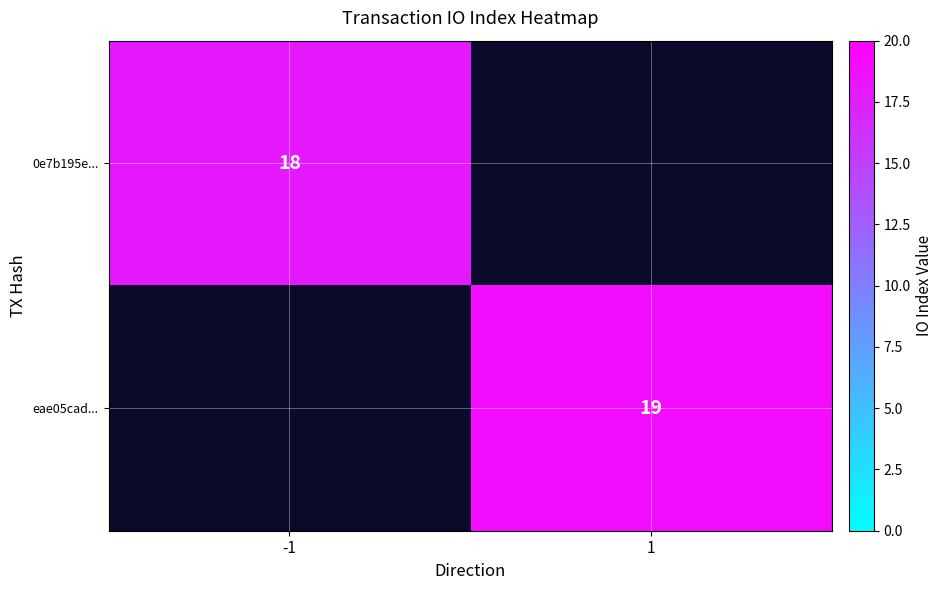

Is the value of 0e7b195e... at -1 greater than the value of eae05cad... at 1?

No